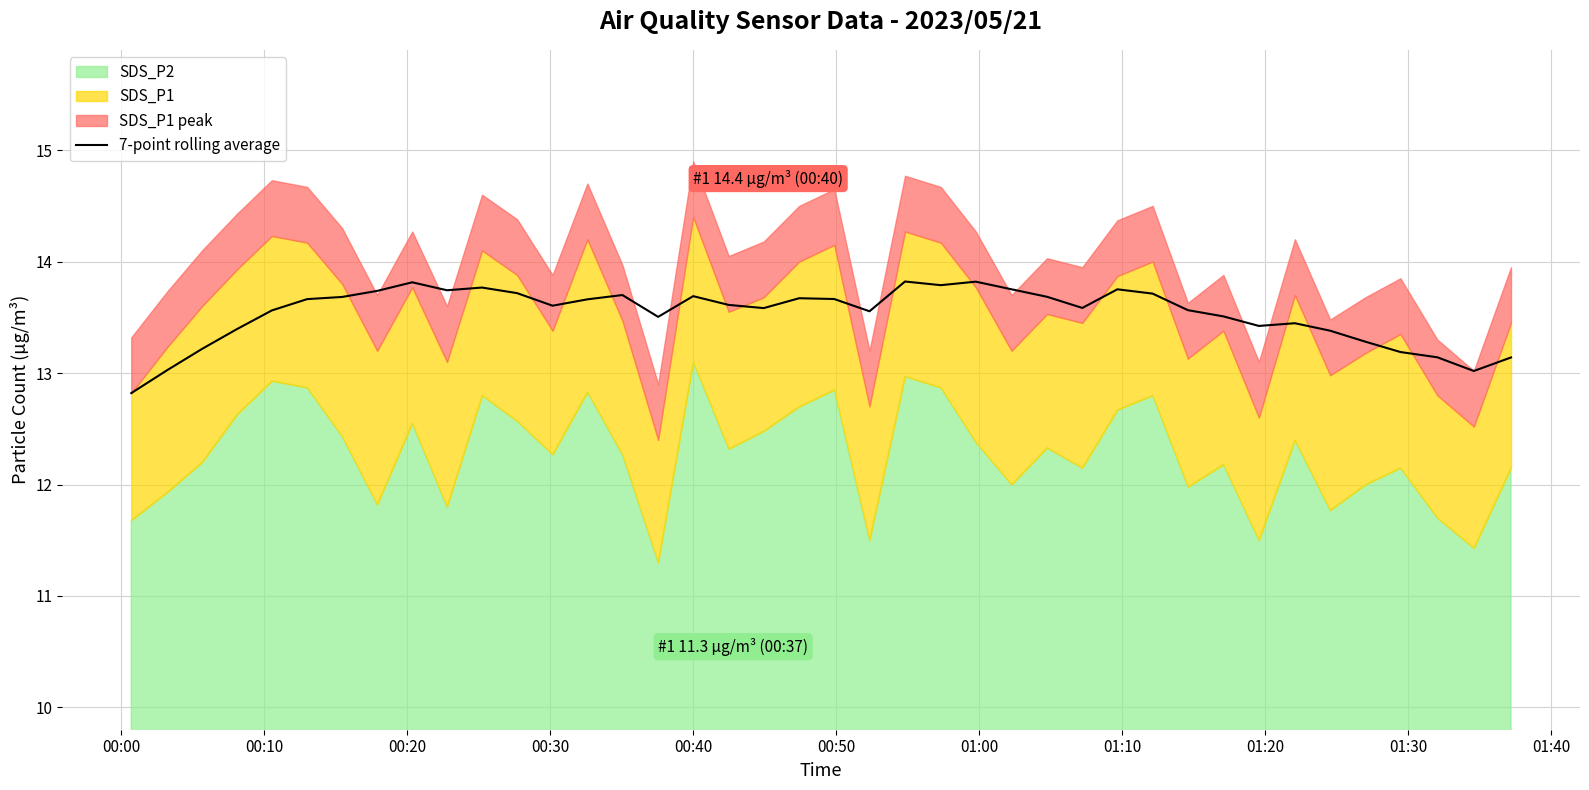

What is the minimum value for 7-point rolling average?

12.8